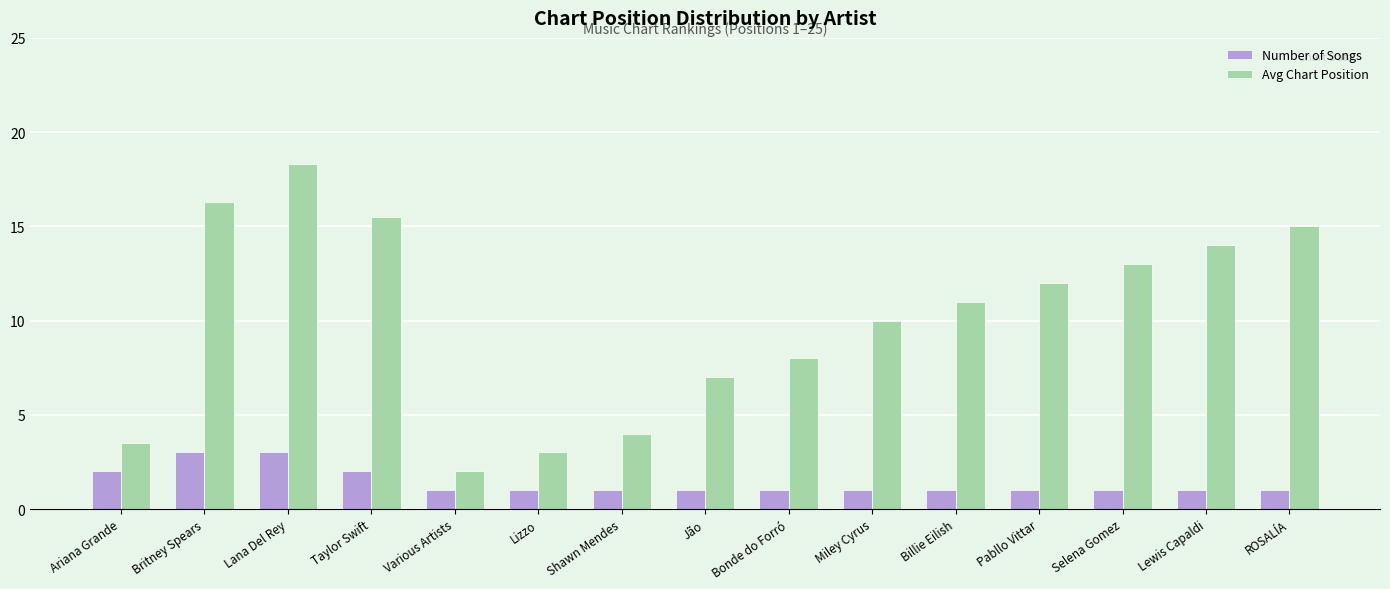

How many values in the Avg Chart Position series are below 11?

7